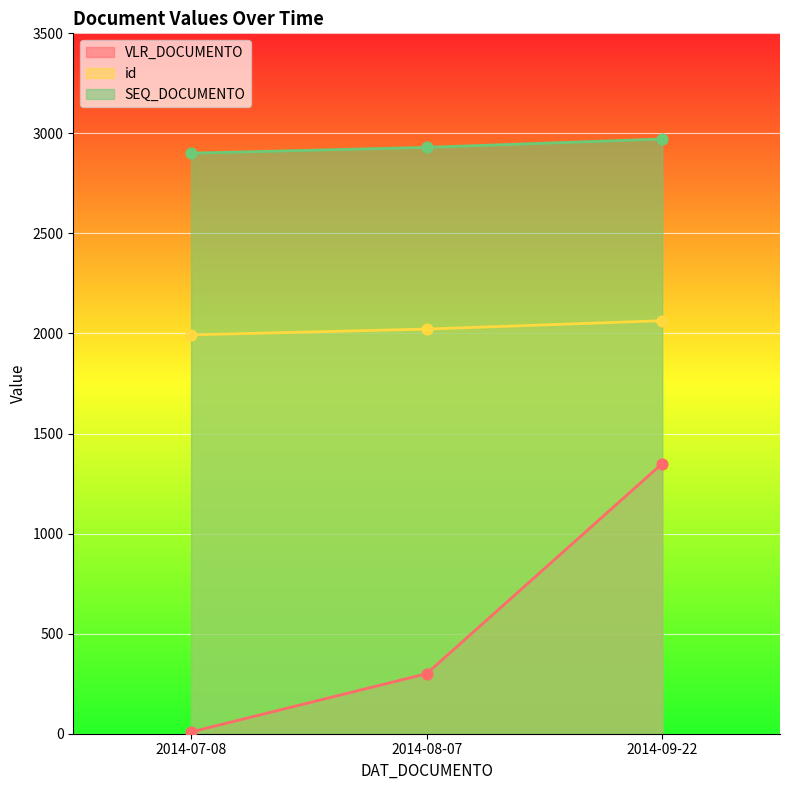

What is the total value across all series at 2014-08-07?

5252